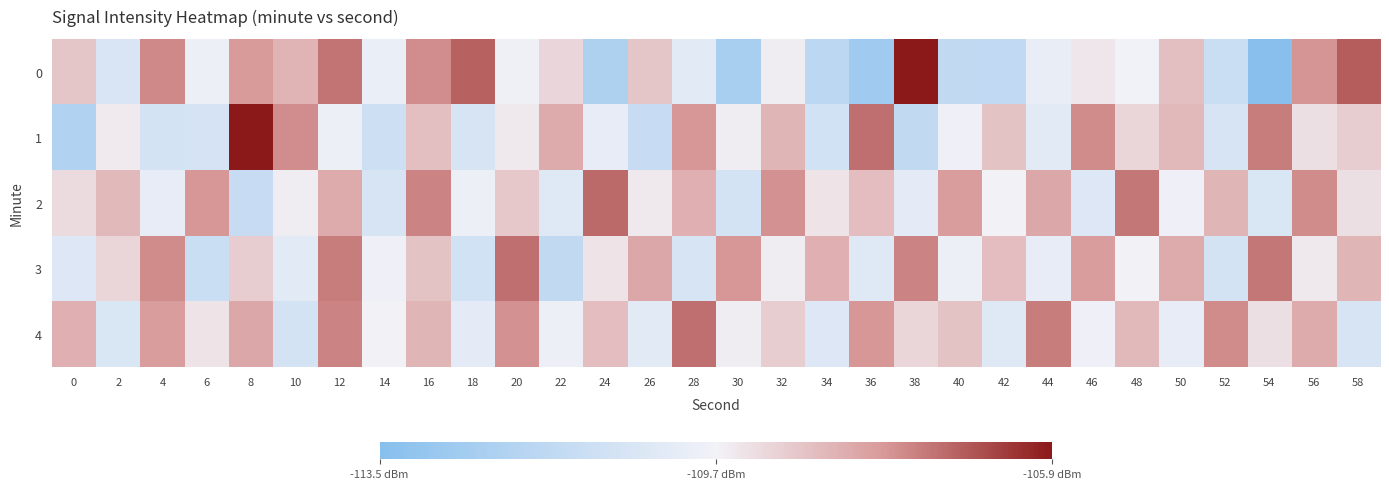

List the series in order of their peak value, lowest first.

3, 4, 2, 1, 0